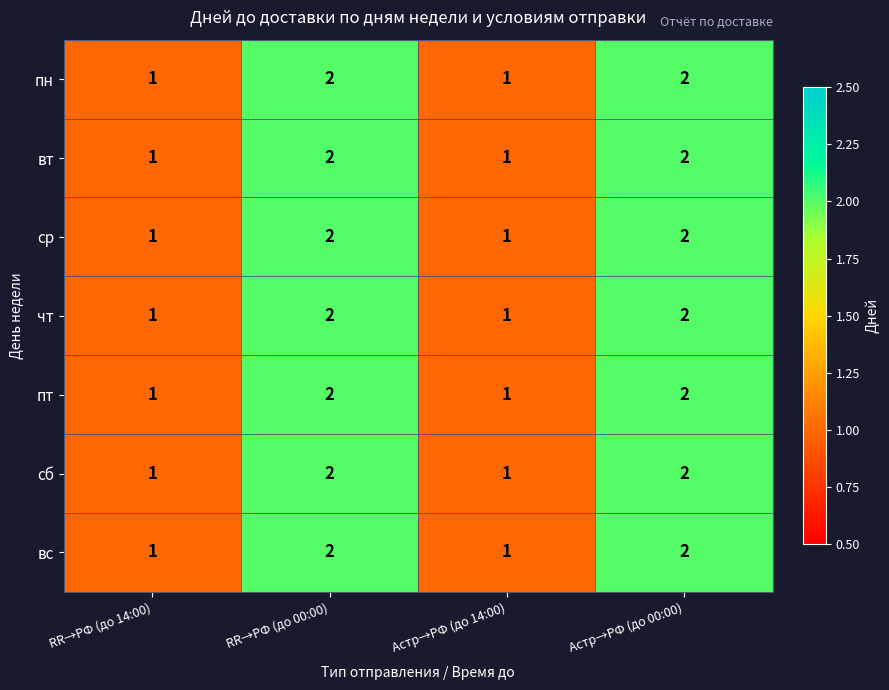

What is the sum of the ср values at RR→РФ (до 14:00) and RR→РФ (до 00:00)?

3